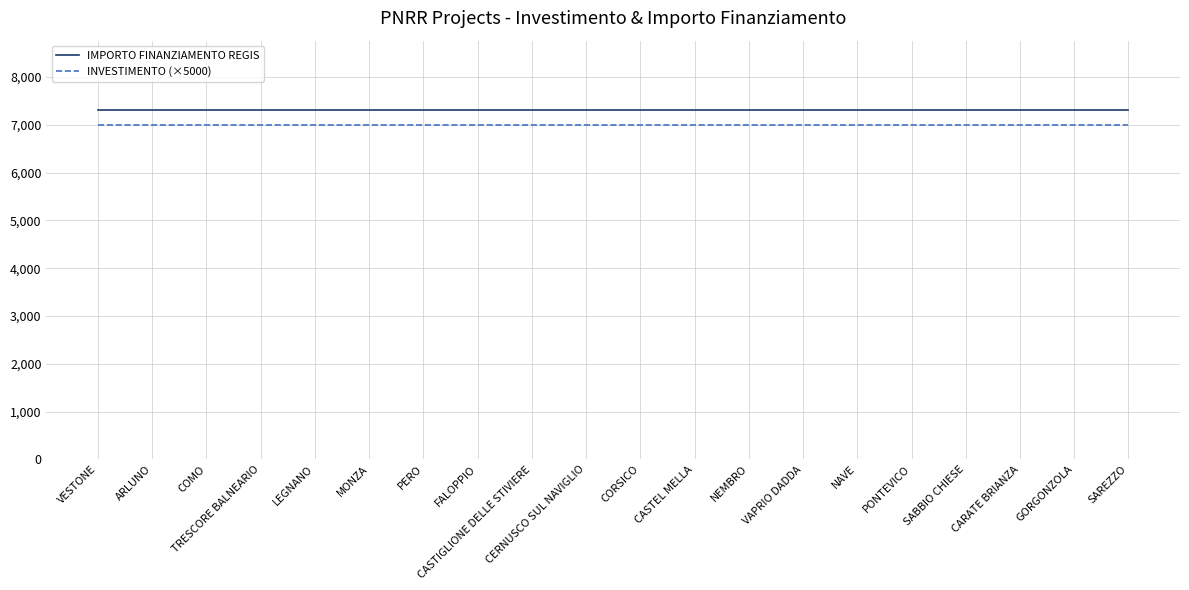

List the series in order of their overall mean, lowest first.

INVESTIMENTO (×5000), IMPORTO FINANZIAMENTO REGIS